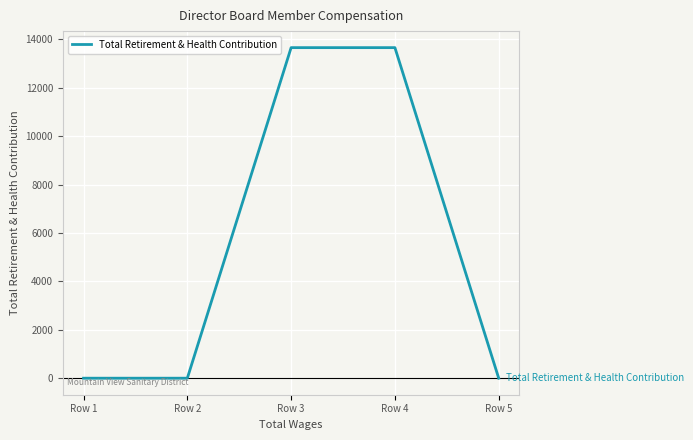

What is the maximum value shown in the chart?

13656